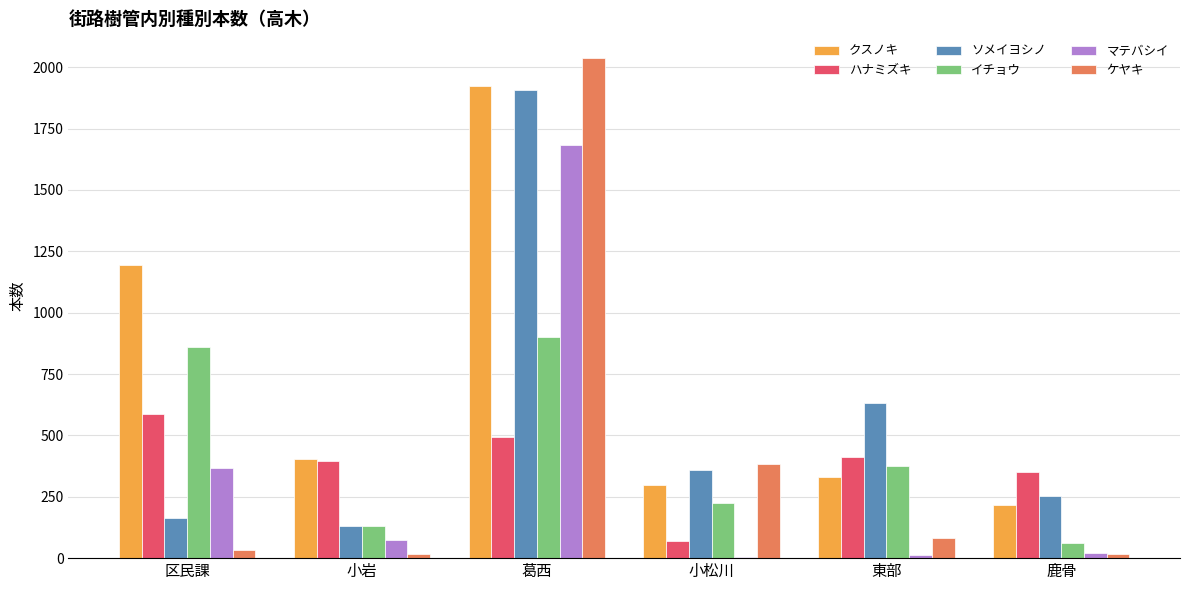

What is the spread (max minus min) of values at 小松川?

379